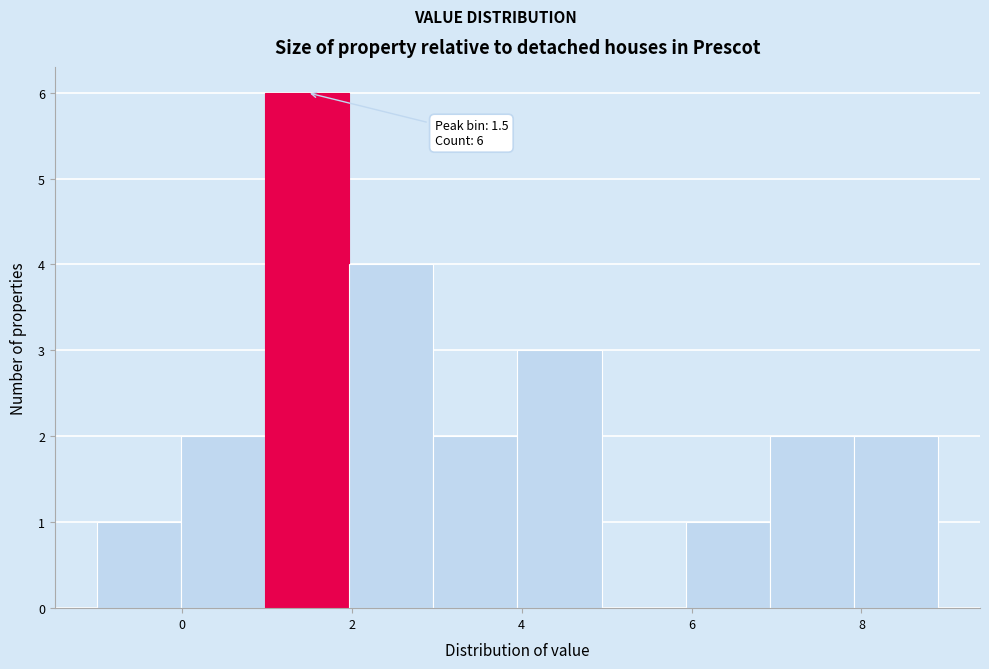

Over which range of the x-axis is the bar tallest?

1 to 2